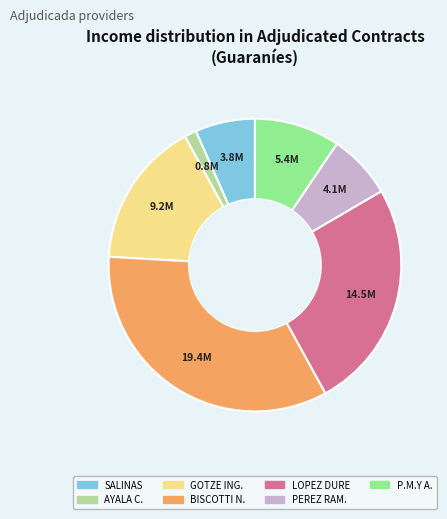

Is there any slice that represents more than half of the pie?

No